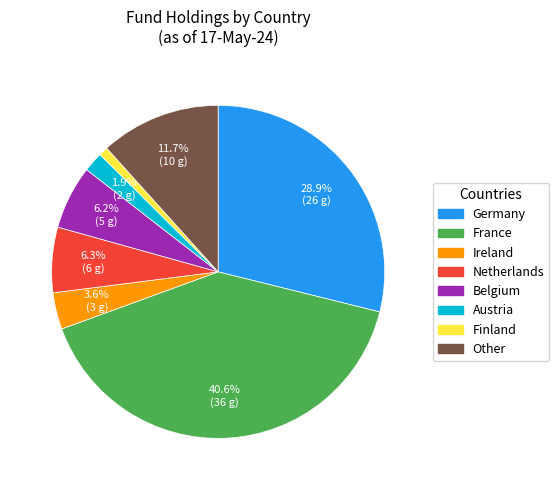

To the nearest percent, what is the difference between the Germany and Austria slice percentages?

27%